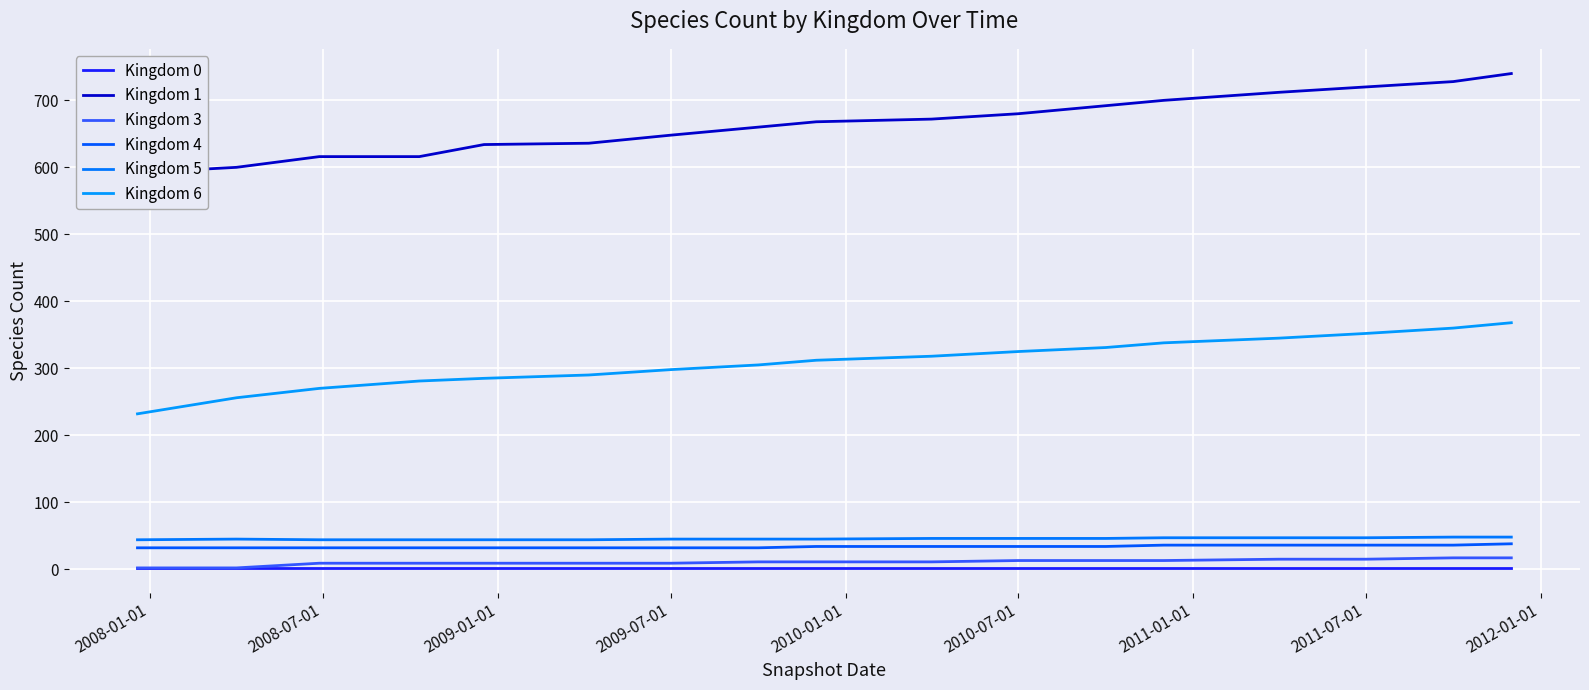

The Kingdom 4 series shows 23 at 2011-07-01. True or false?

False